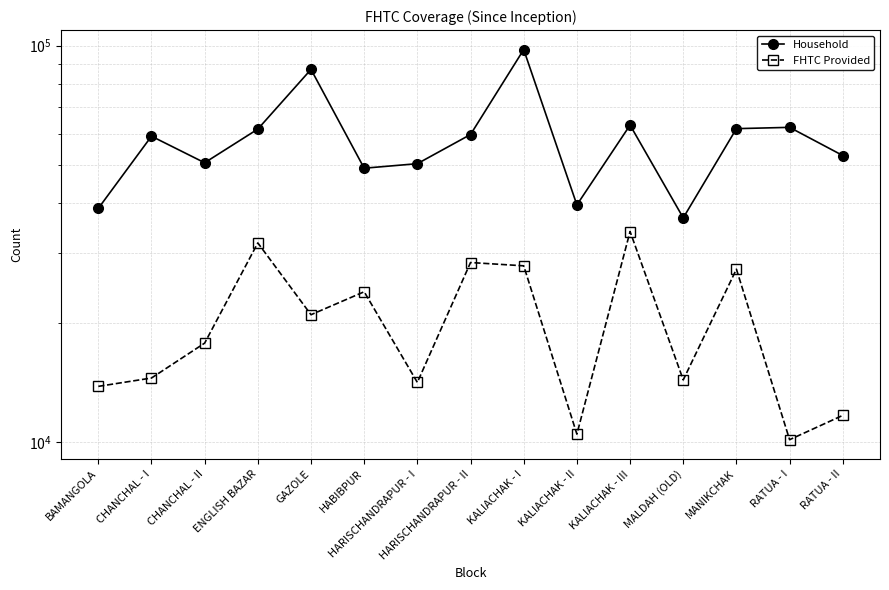

What is the total value across all series at RATUA - I?

72357